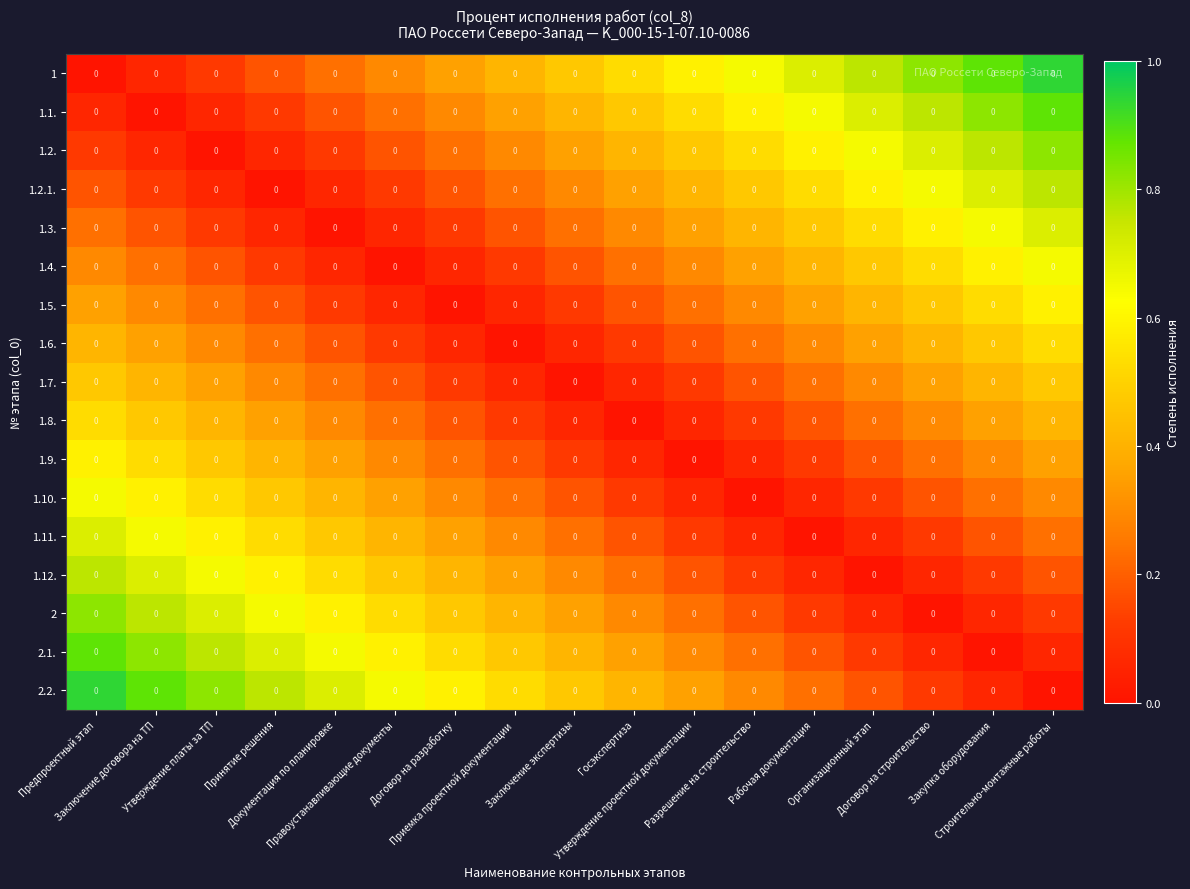

Which category has the lowest value in the 1.12. series?

Организационный этап